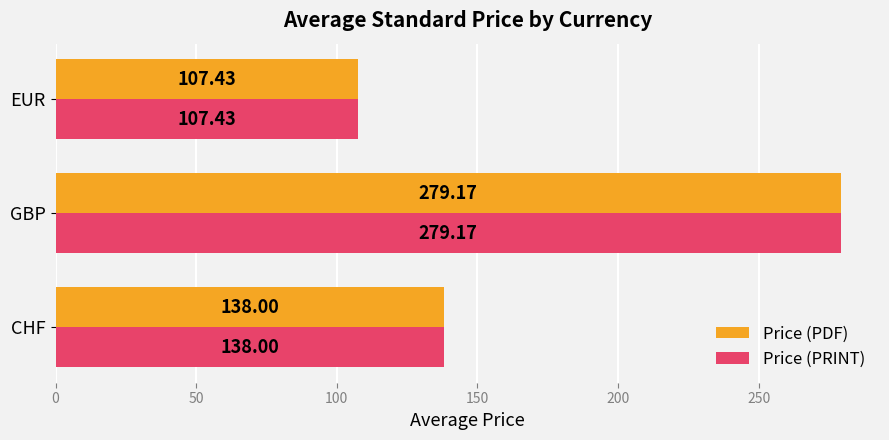

List the labels in order of Price (PRINT) value, smallest first.

EUR, CHF, GBP